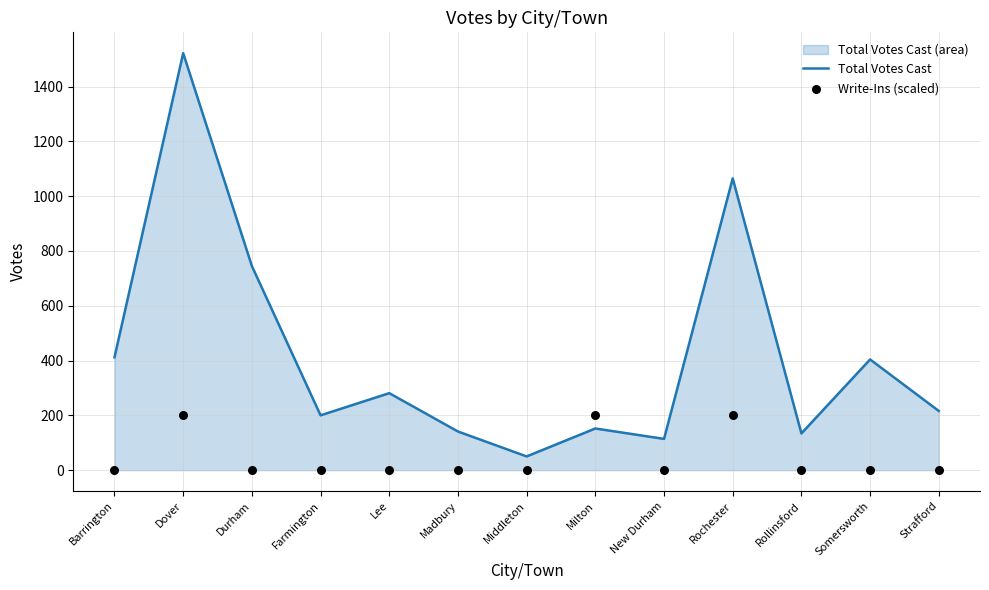

What is the total value across all series at Madbury?

141